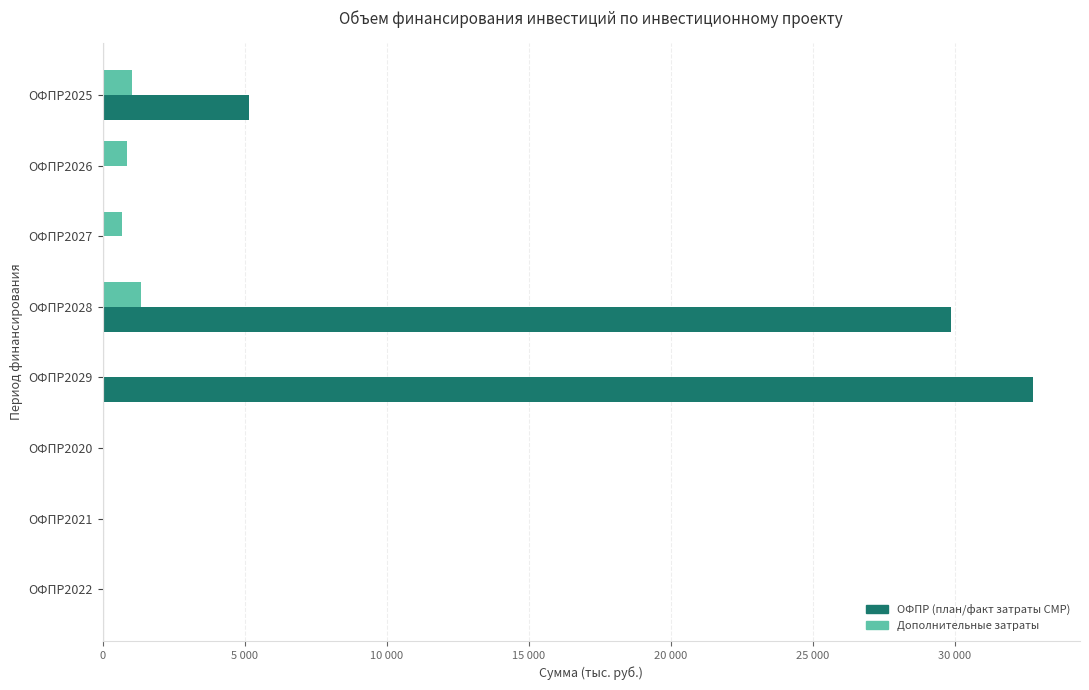

Which series has the largest range (max minus min)?

ОФПР (план/факт затраты СМР)